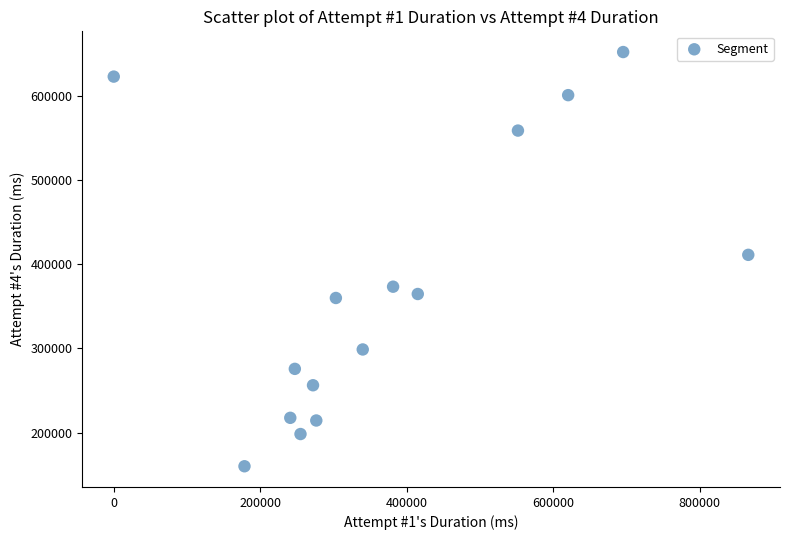

What is the range of Y values (max minus min)?

491934